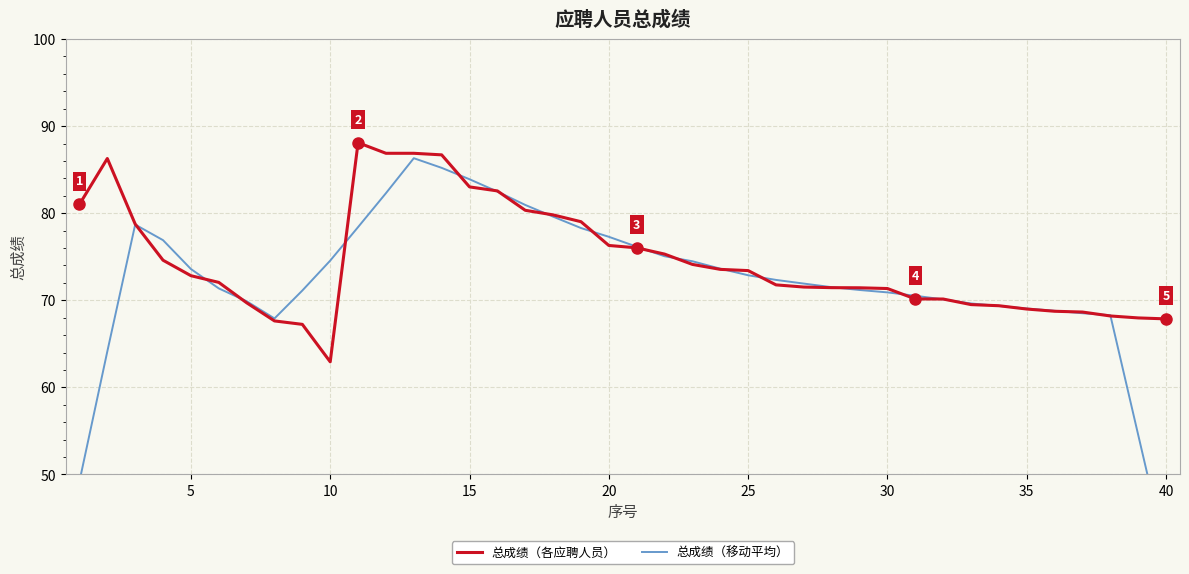

Between 17 and 38, which series saw the biggest shift?

总成绩（移动平均）